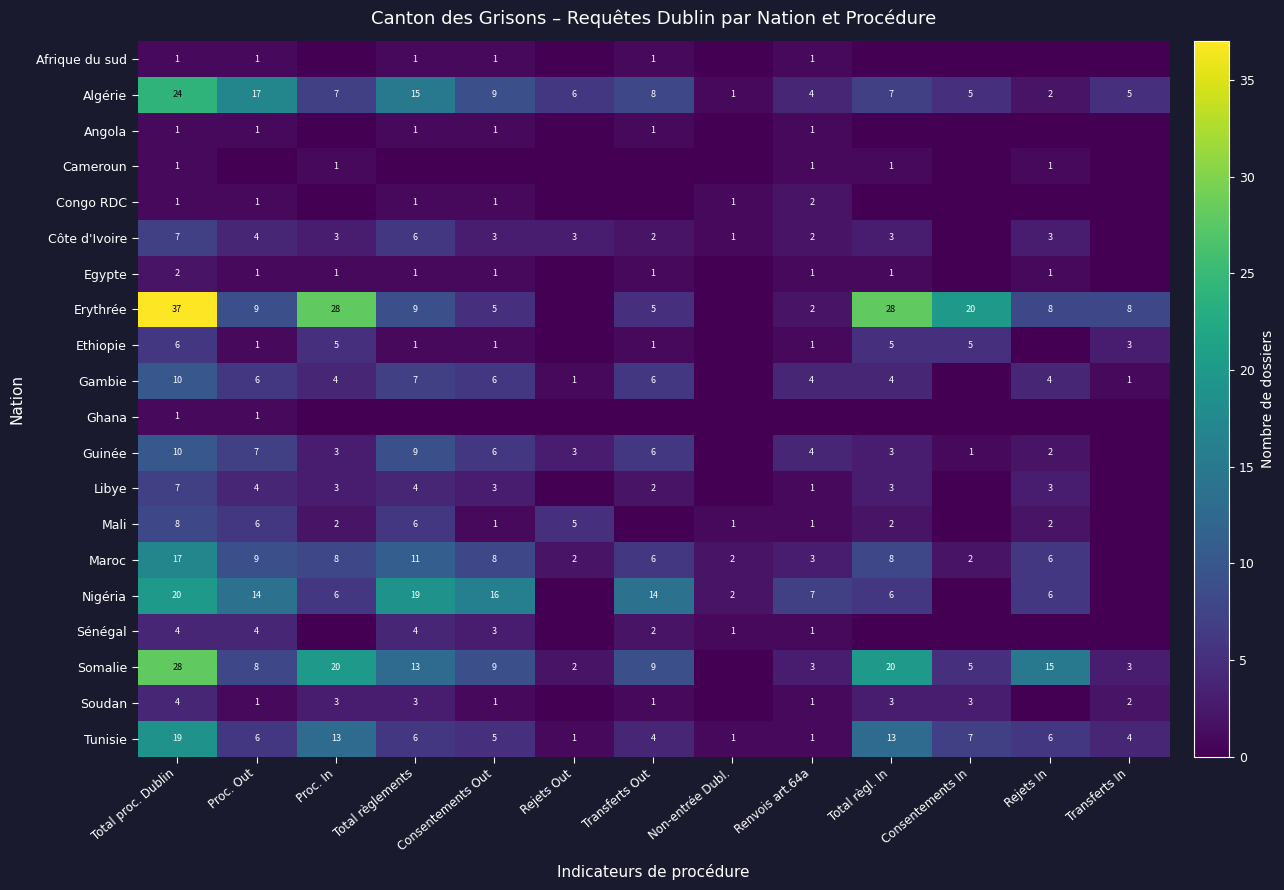

What is the difference between the Tunisie values at Proc. Out and Renvois art.64a?

5